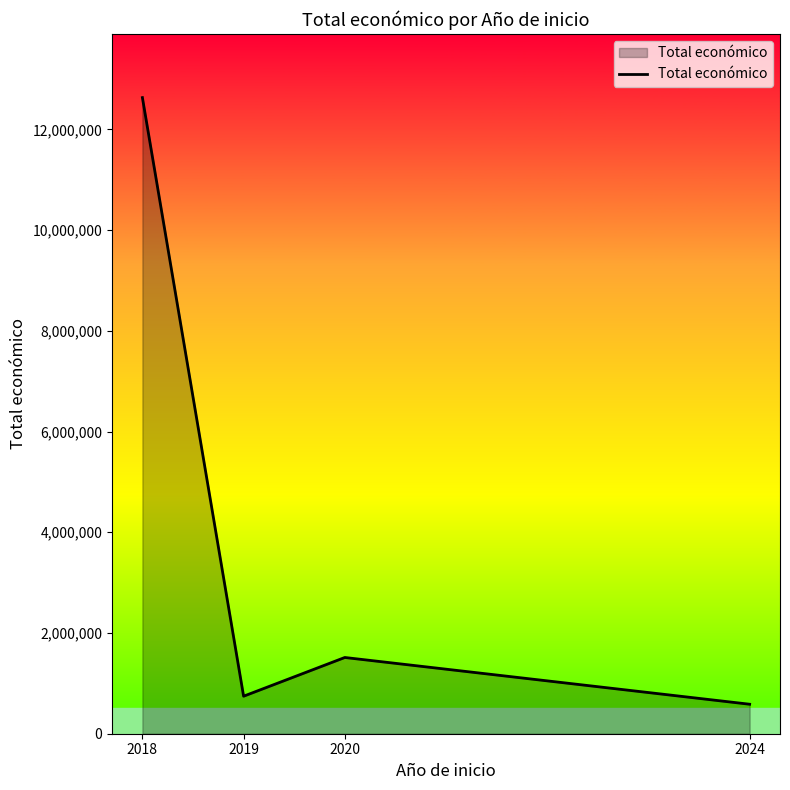

Between 2019 and 2020, which is larger?

2020